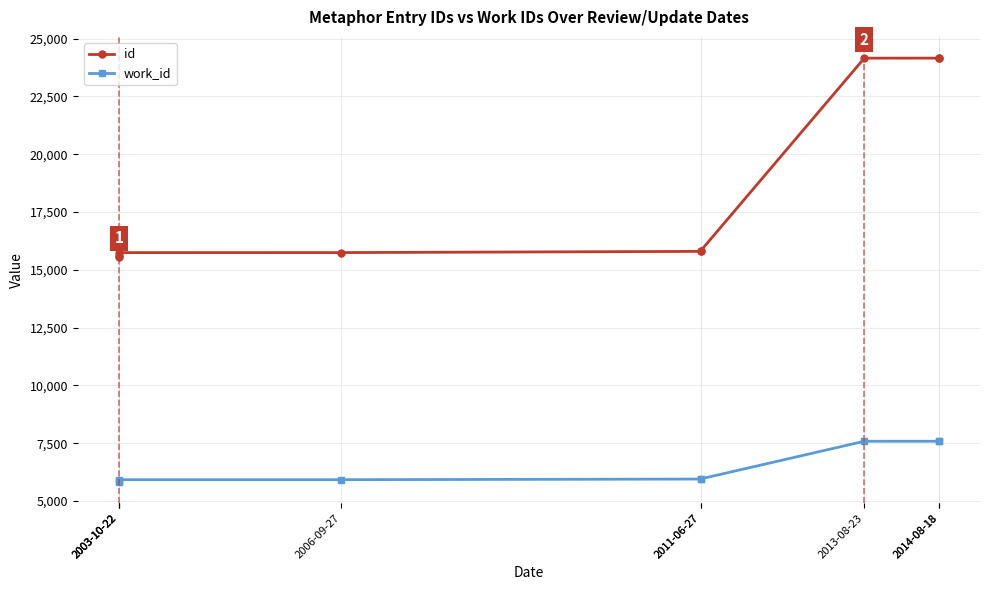

The value of id at 2003-10-22 is 8580. True or false?

False